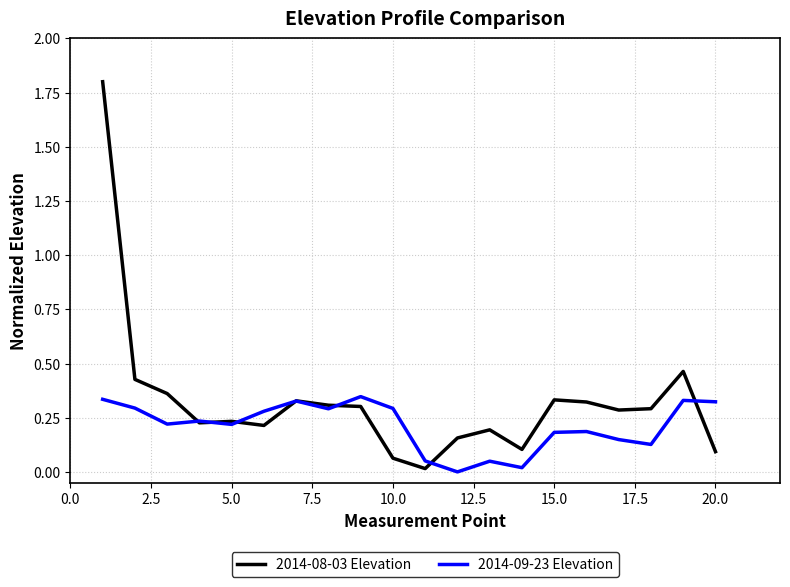

Which series has the largest total across all categories?

2014-08-03 Elevation